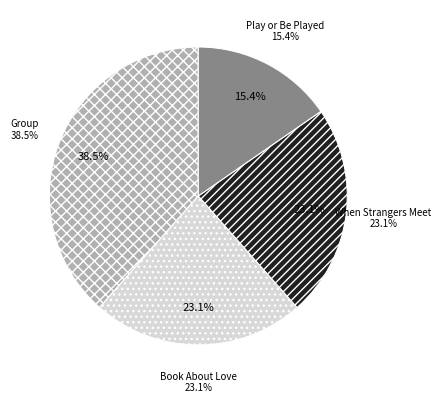

What portion of the pie excludes When Strangers Meet?

76.9%